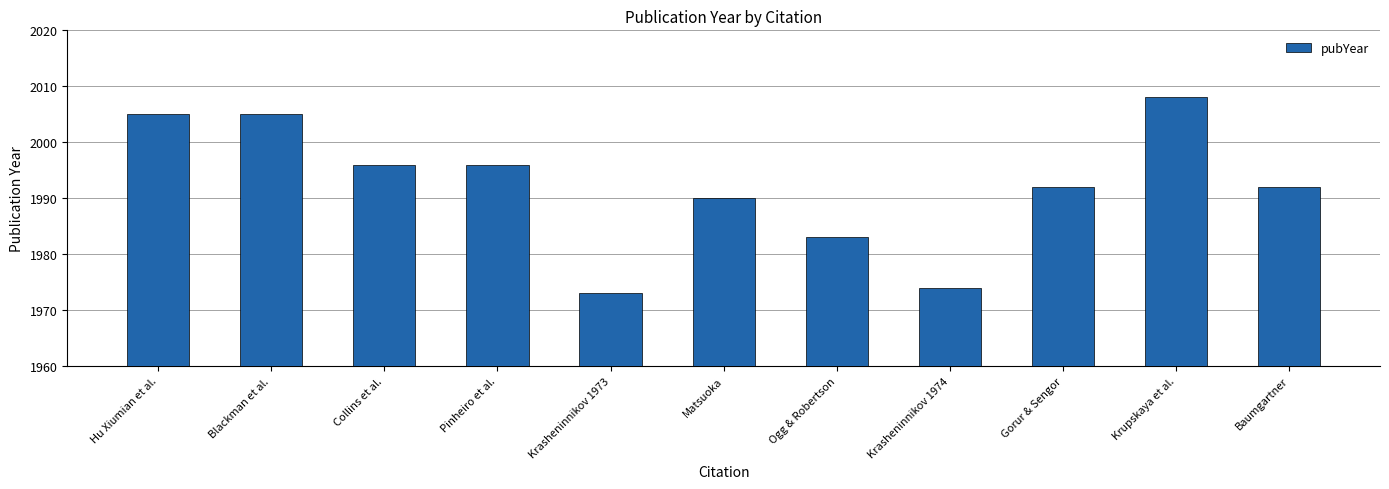

How many bars are there in total?

11